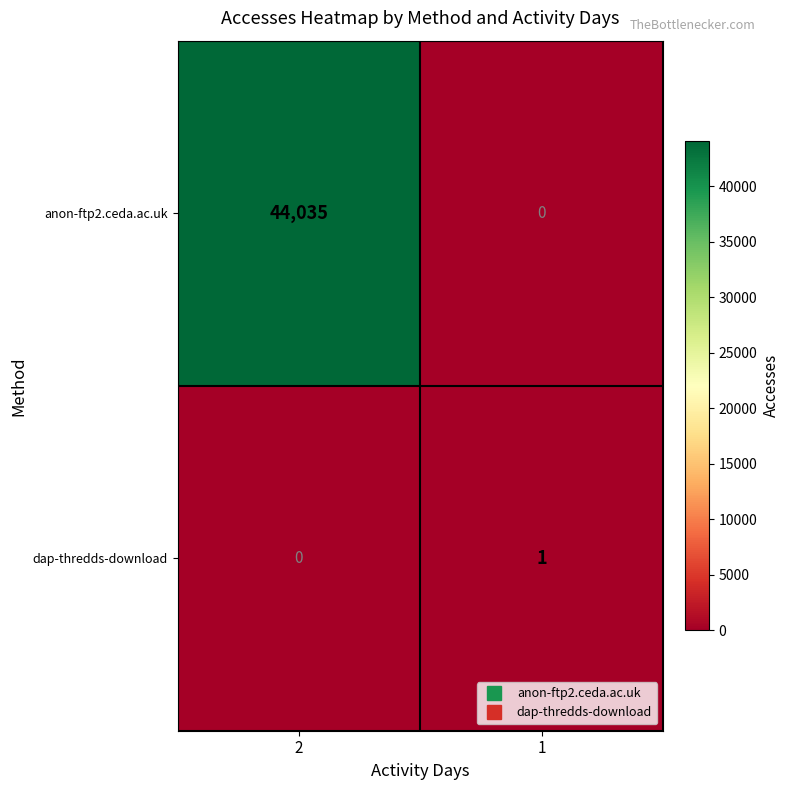

How many data points in dap-thredds-download are less than 1?

1